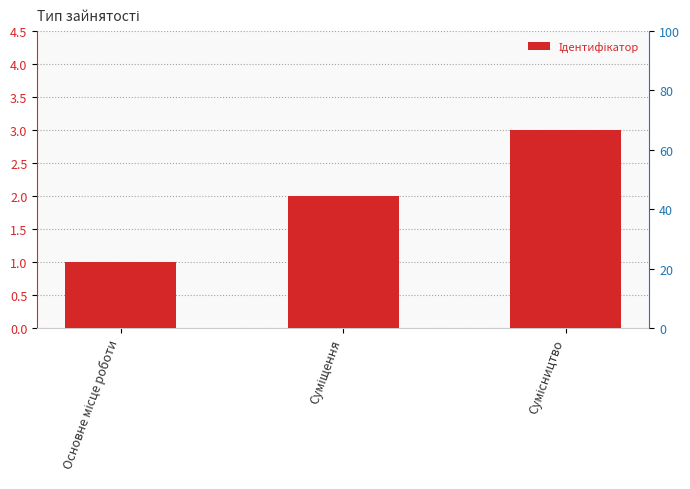

What is the greatest value displayed?

3